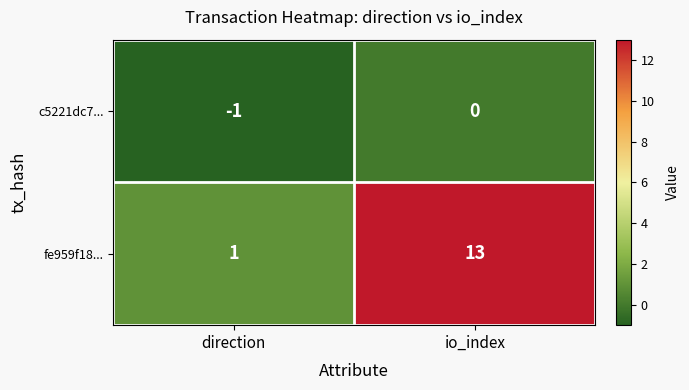

Between direction and io_index, which series saw the biggest shift?

fe959f18...